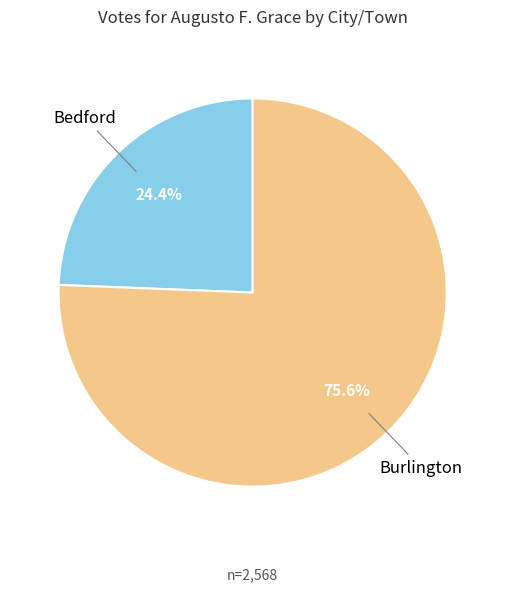

Is there a majority slice in this chart?

Yes